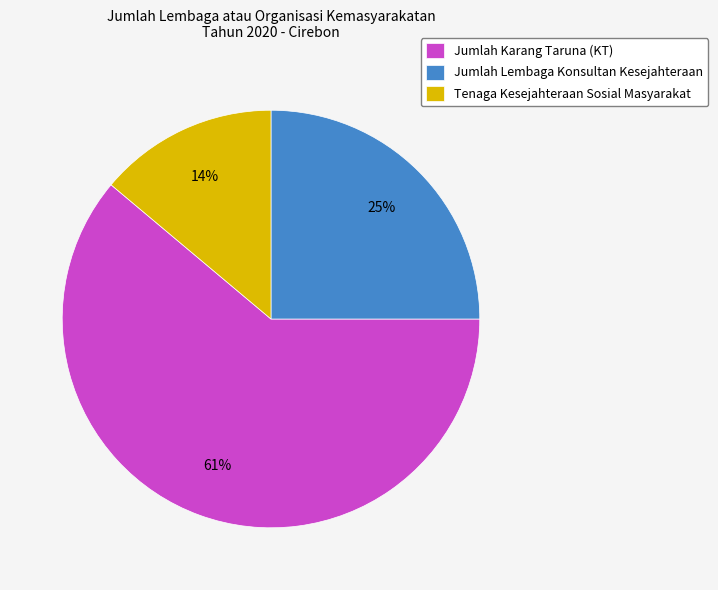

What is the largest slice in the pie chart?

Jumlah Karang Taruna (KT)